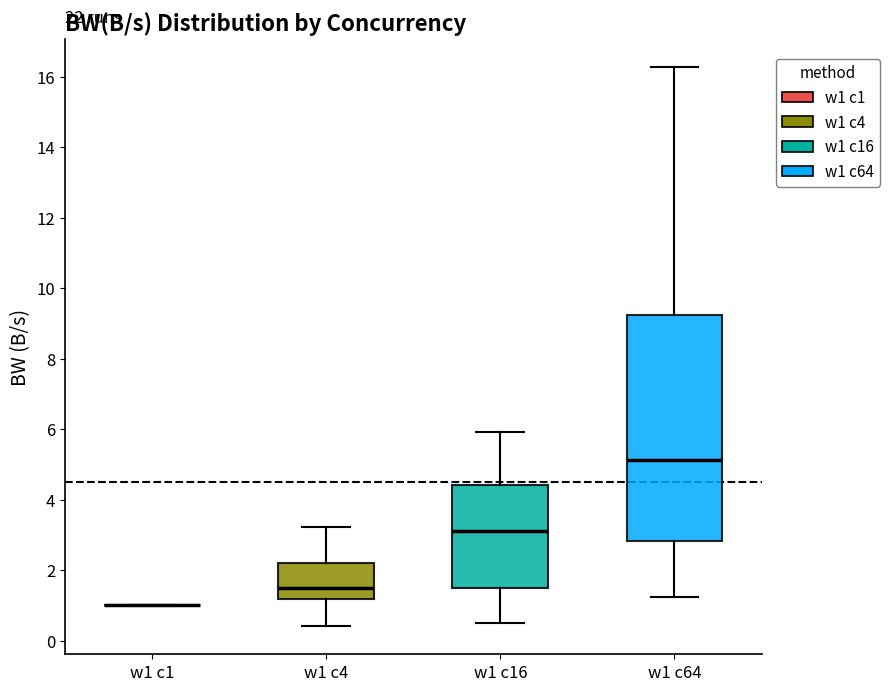

Comparing the boxes themselves (not the whiskers), which one is the tallest?

w1 c64